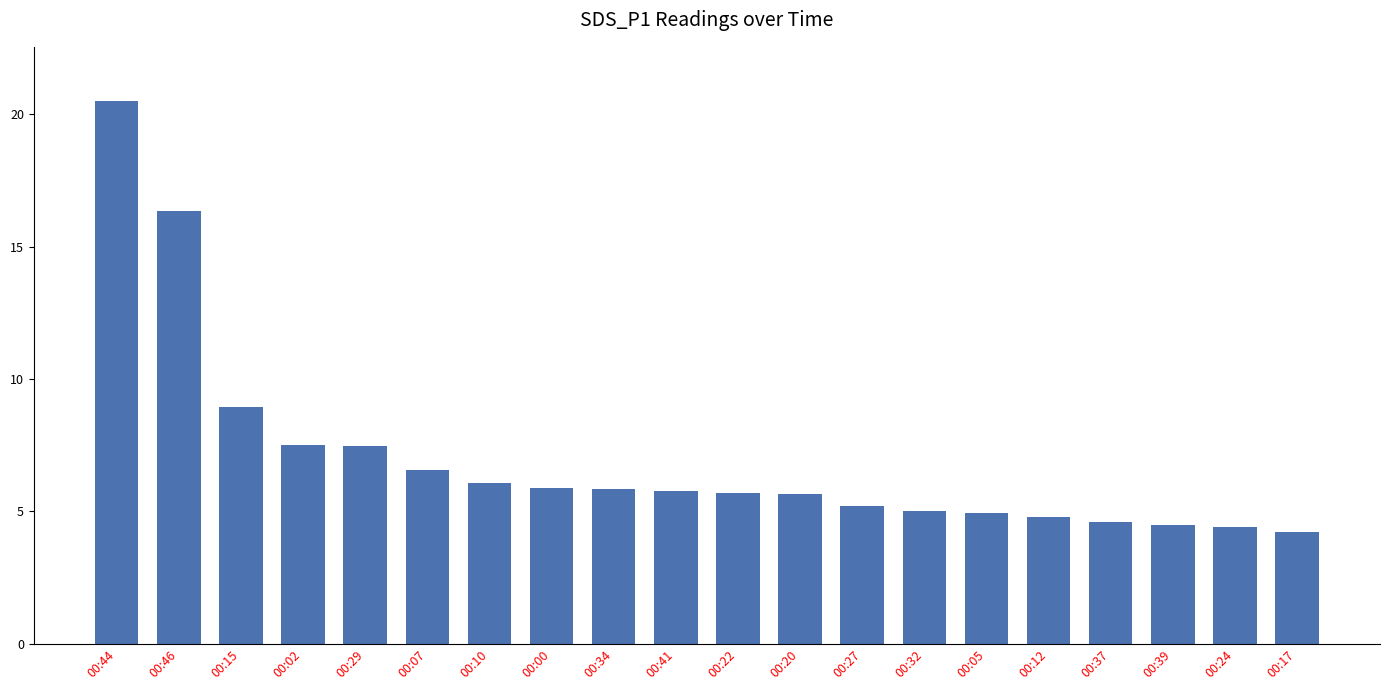

What is the maximum value shown in the chart?

20.5